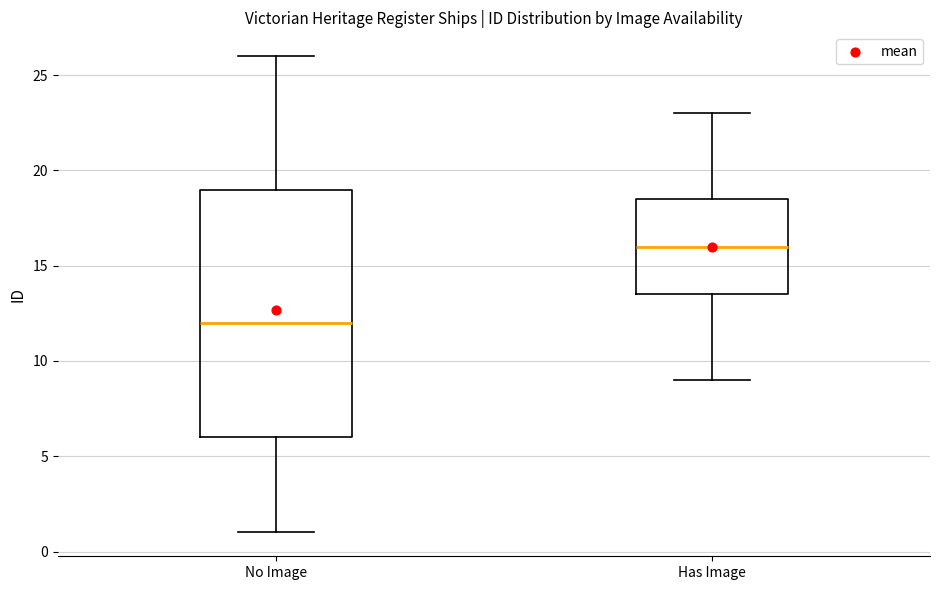

Which box's median line is the highest?

Has Image